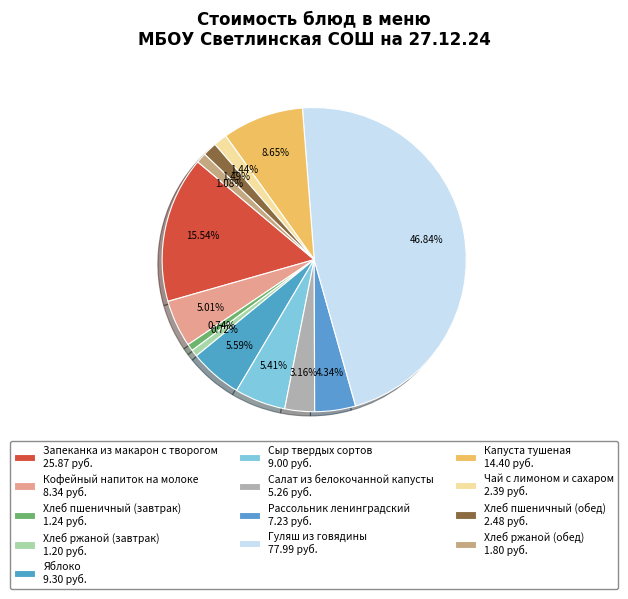

How many slices are in this pie chart?

13